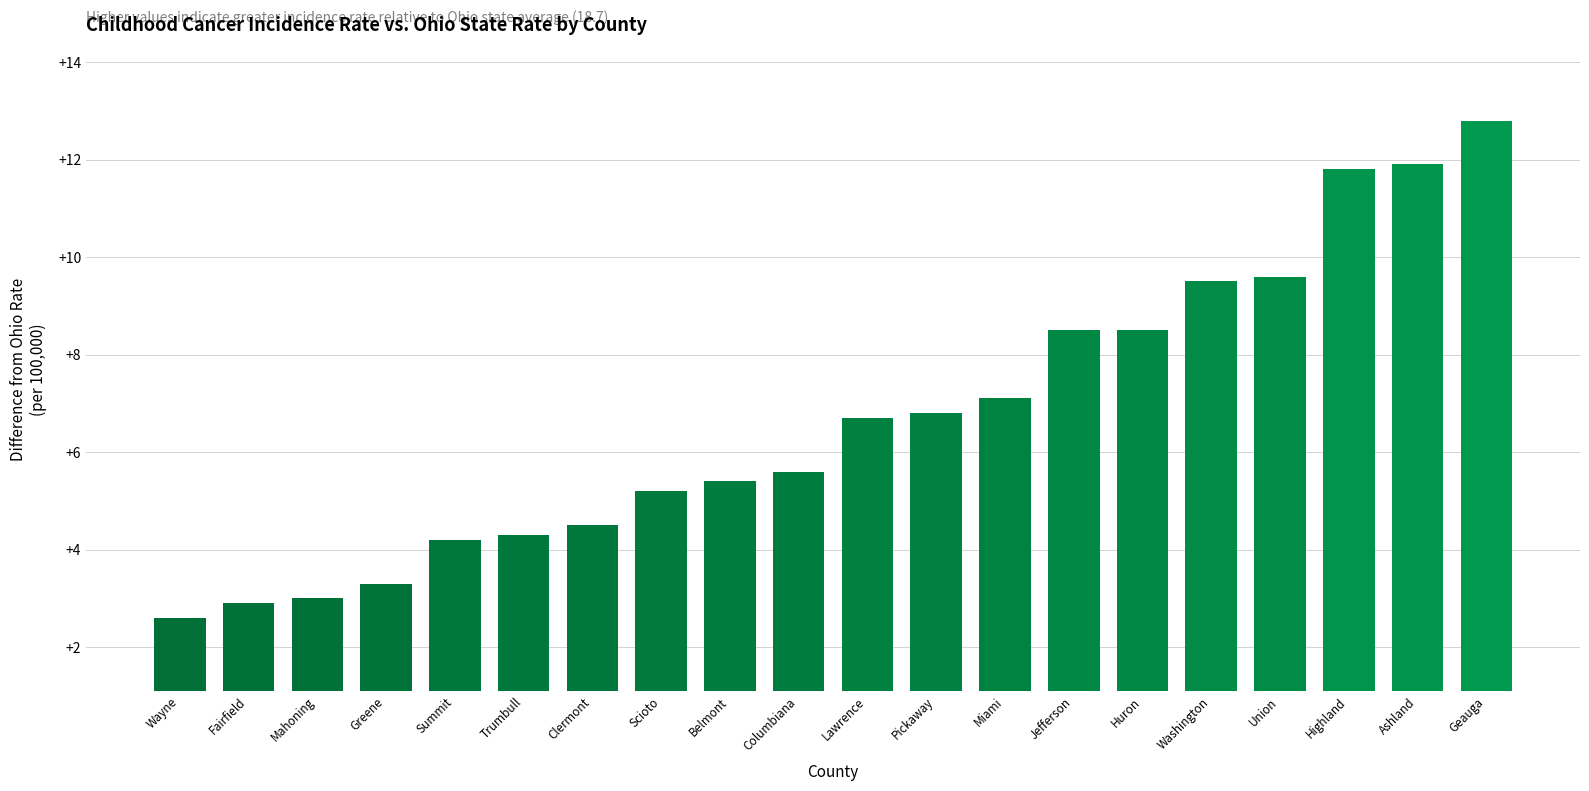

What is the difference between the second highest and second lowest values?

9.0